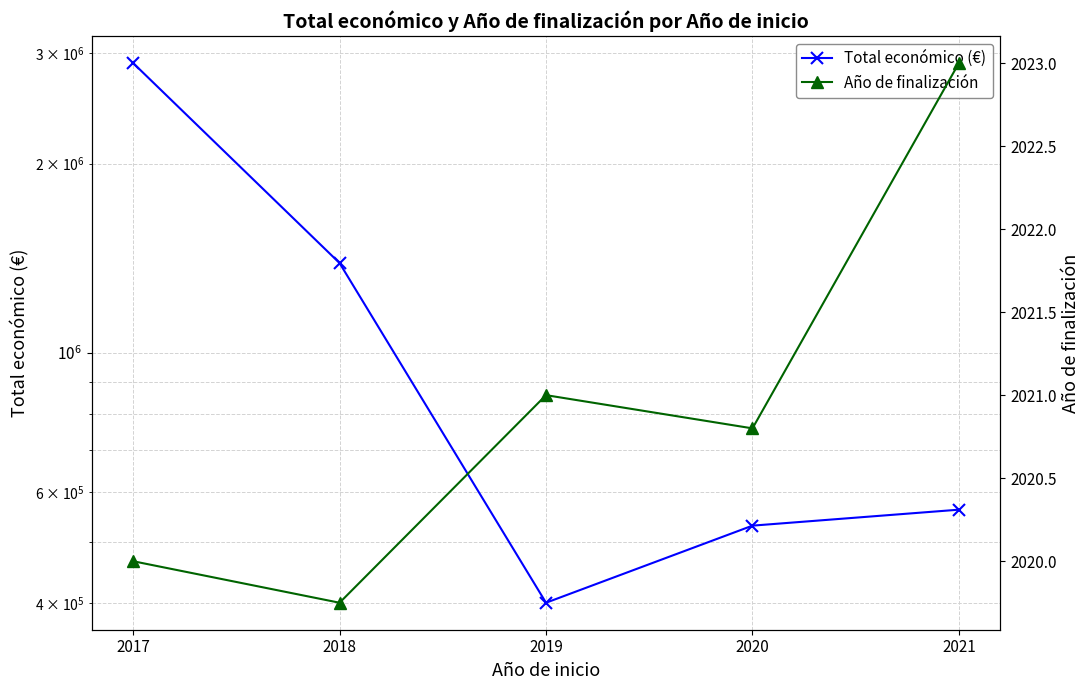

What is the lowest value of the Año de finalización series?

2019.8